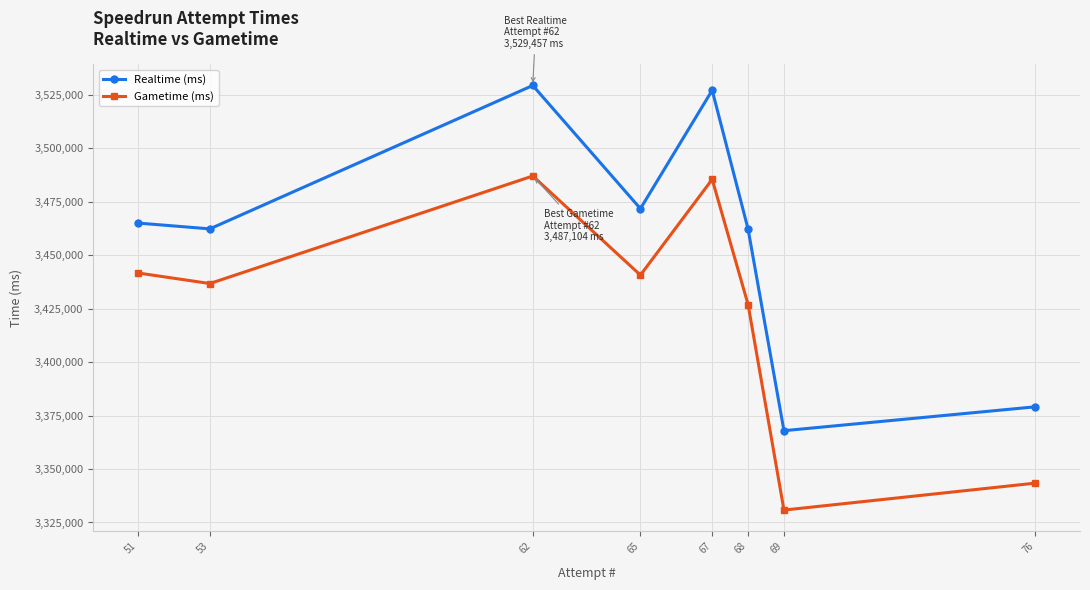

List the series in order of their peak value, highest first.

Realtime (ms), Gametime (ms)